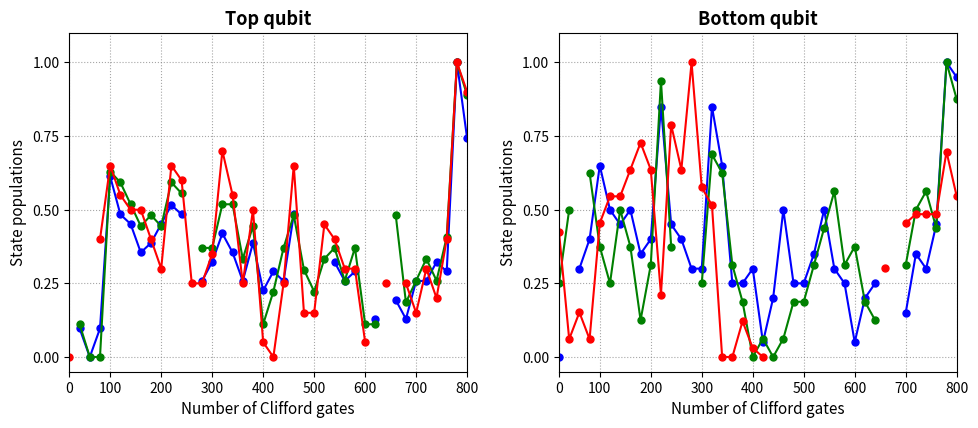

Count the number of categories in the chart.

40